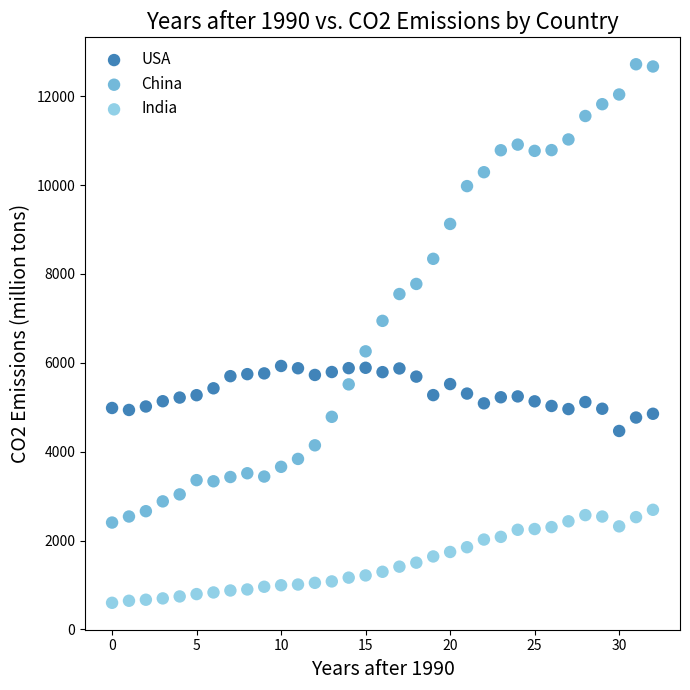

What are all the series names shown in the legend?

USA, China, India